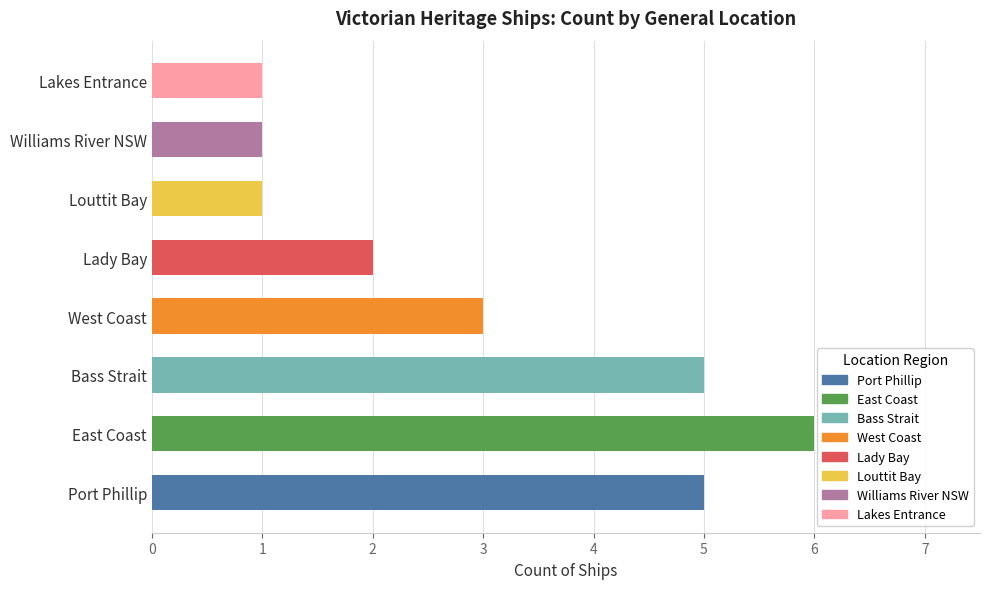

Approximately how many times larger is the value at Port Phillip compared to Louttit Bay?

5.0